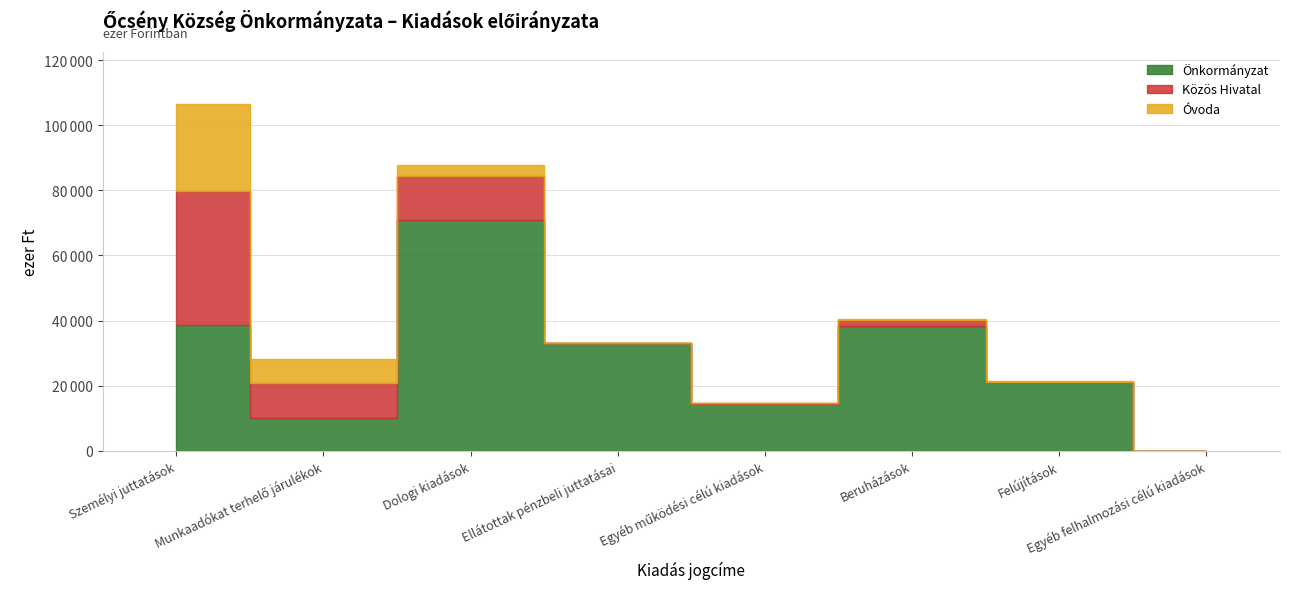

Reading left to right, transcribe all the data shown in this chart.

Önkormányzat: 38519	10157	70907	33160	14324	38209	21200	0
Közös Hivatal: 41235	10737	13607	0	202	1865	0	0
Óvoda: 26822	7365	3303	0	0	305	64	0